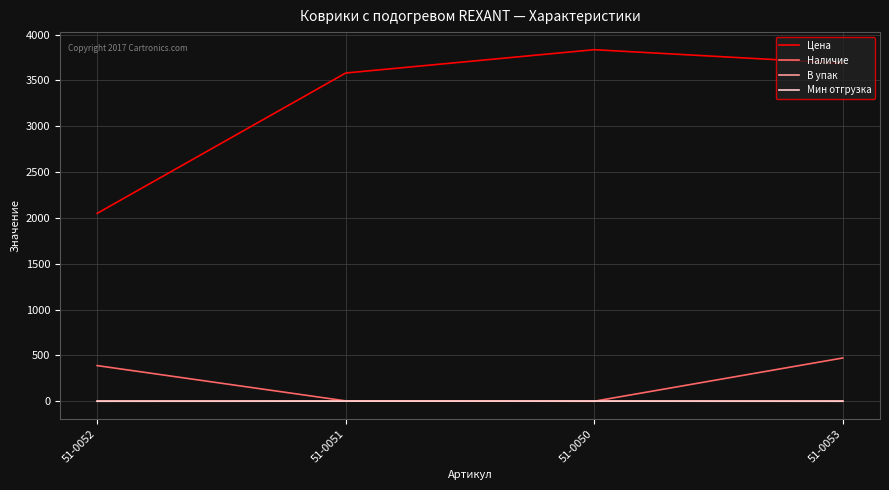

True or false: Цена and В упак intersect in this chart.

False